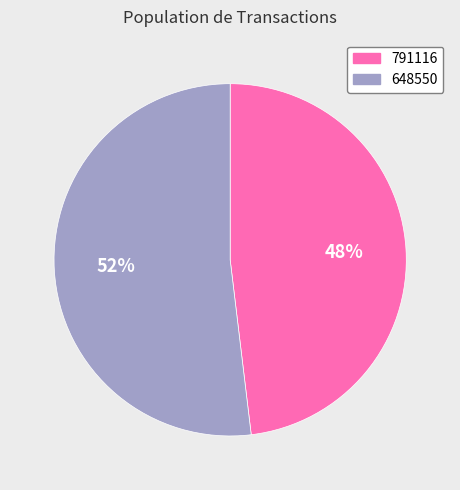

True or false: 648550 accounts for 52% of the total.

True